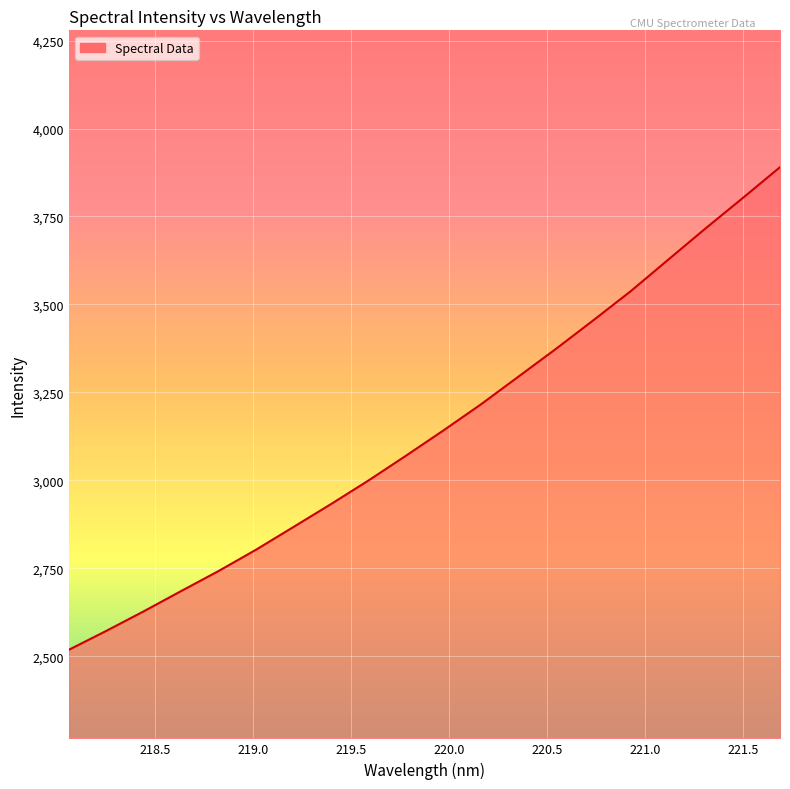

What is the difference between the maximum and minimum values?

1371.7